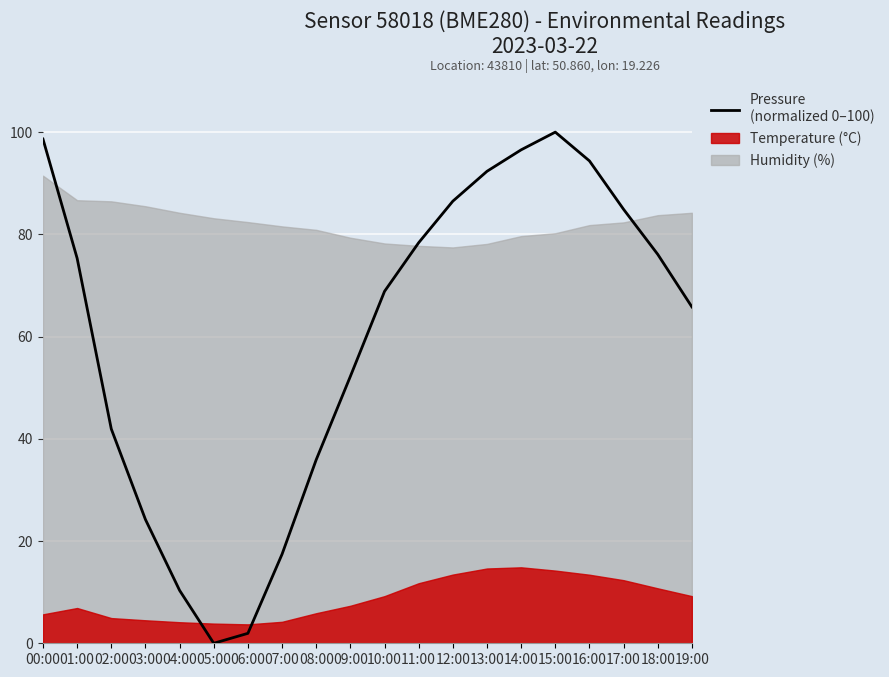

At which category does the data reach its first local peak?

15:00